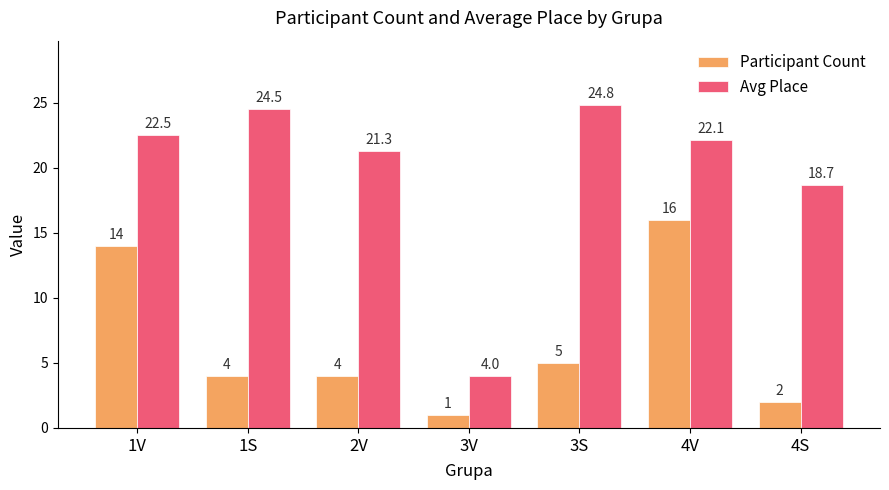

What is the difference between the maximum and minimum values in the Participant Count series?

15.0